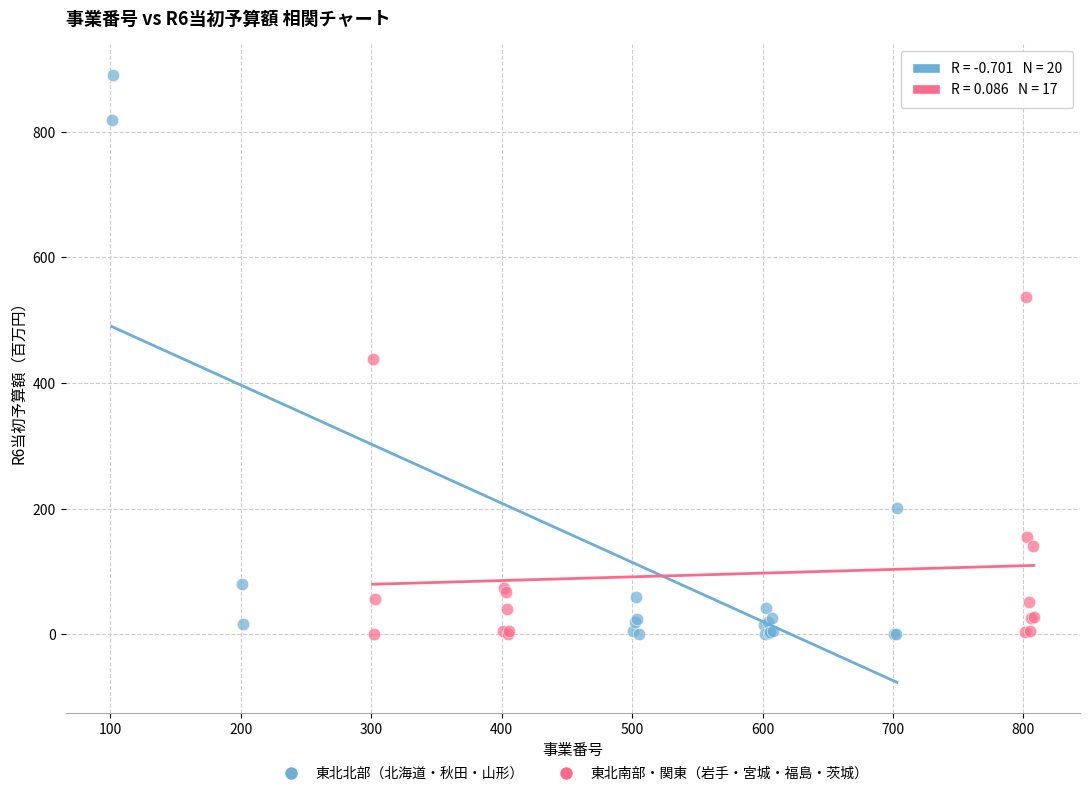

Which series contains the highest Y value?

東北北部（北海道・秋田・山形）